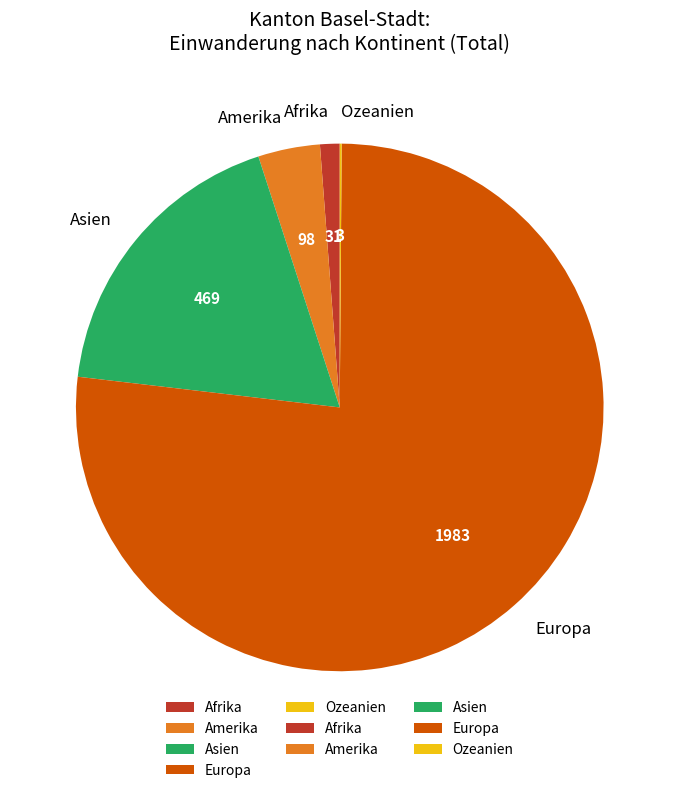

Which has a higher value, Amerika or Asien?

Asien